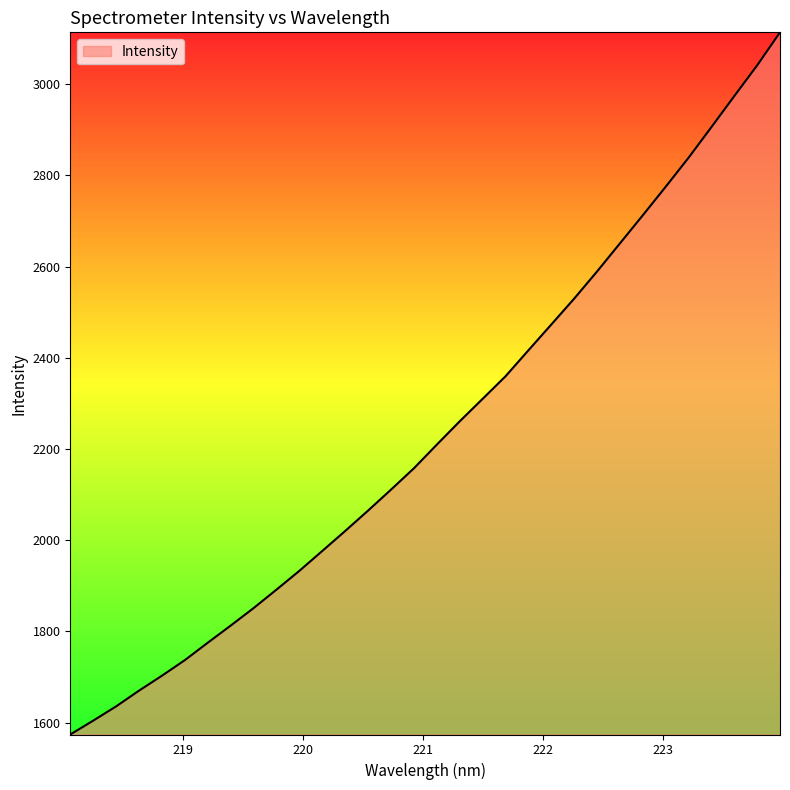

What is the smallest value displayed?

1574.1